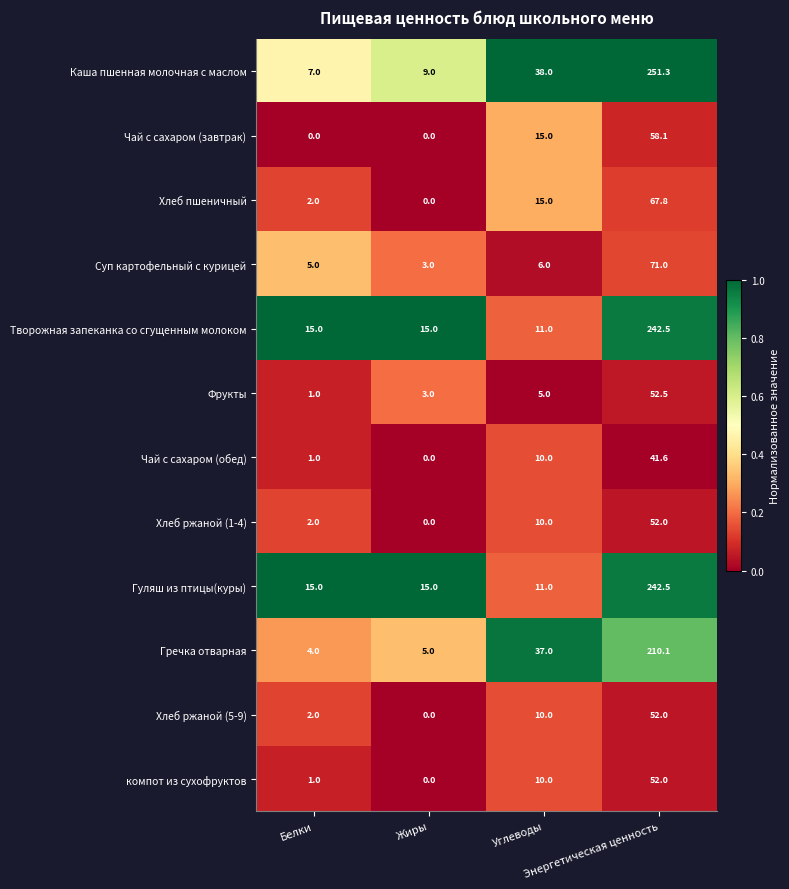

Which series has the widest spread of values?

Каша пшенная молочная с маслом